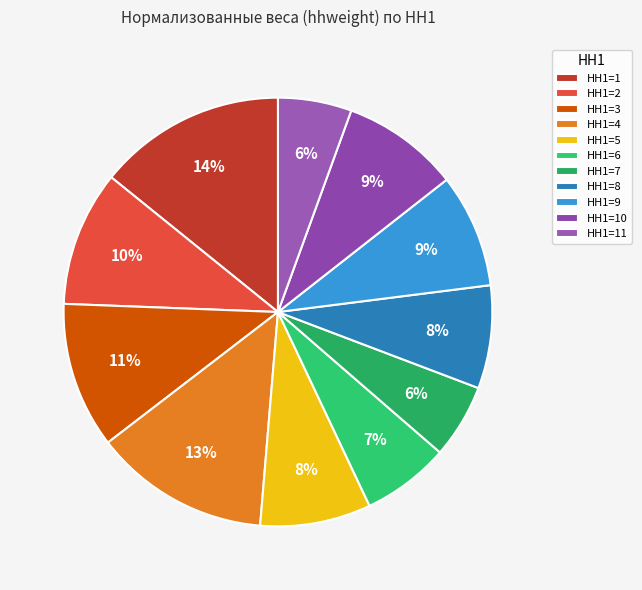

What portion of the pie excludes HH1=11?

94.4%